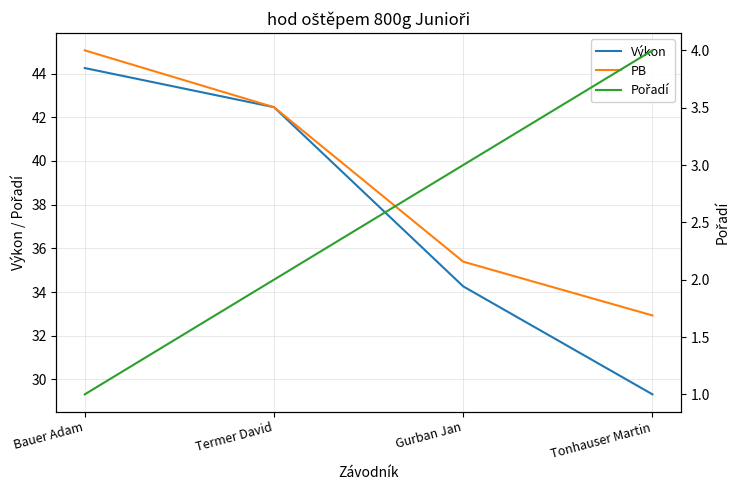

What are all the series names shown in the legend?

Výkon, PB, Pořadí